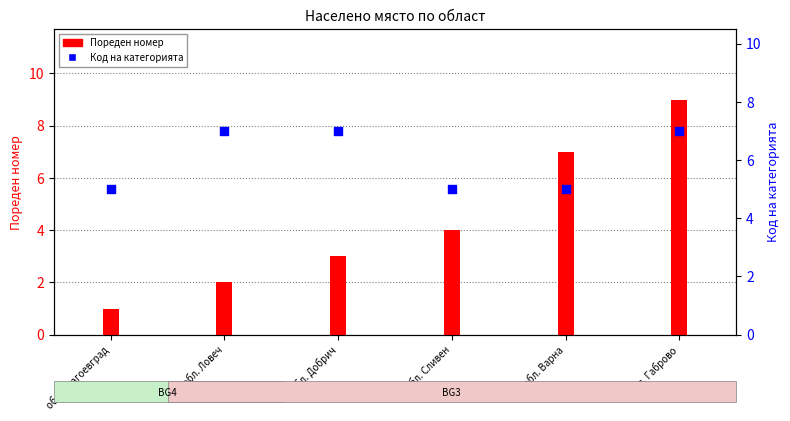

Which series reaches the maximum Y coordinate?

Пореден номер